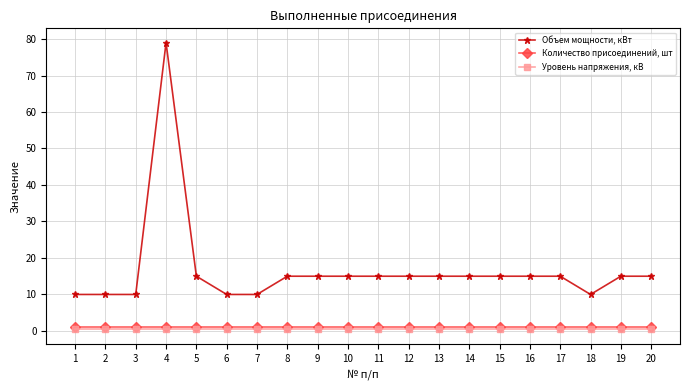

At how many categories does at least one series exceed 45?

1